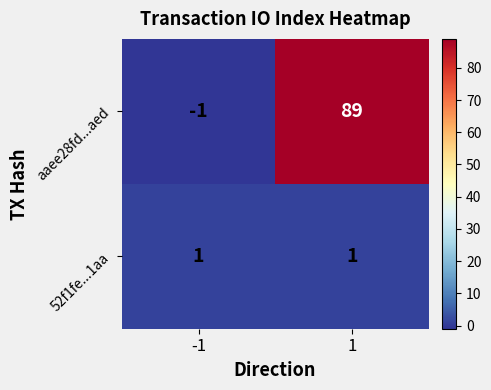

Which series changed the most between -1 and 1?

aaee28fd...aed